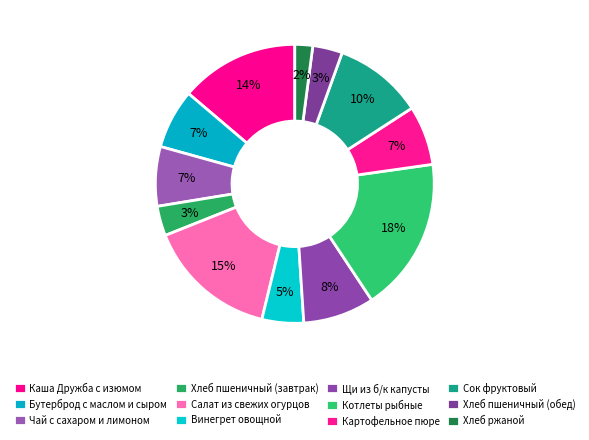

What percentage is NOT represented by Хлеб пшеничный (обед)?

96.6%